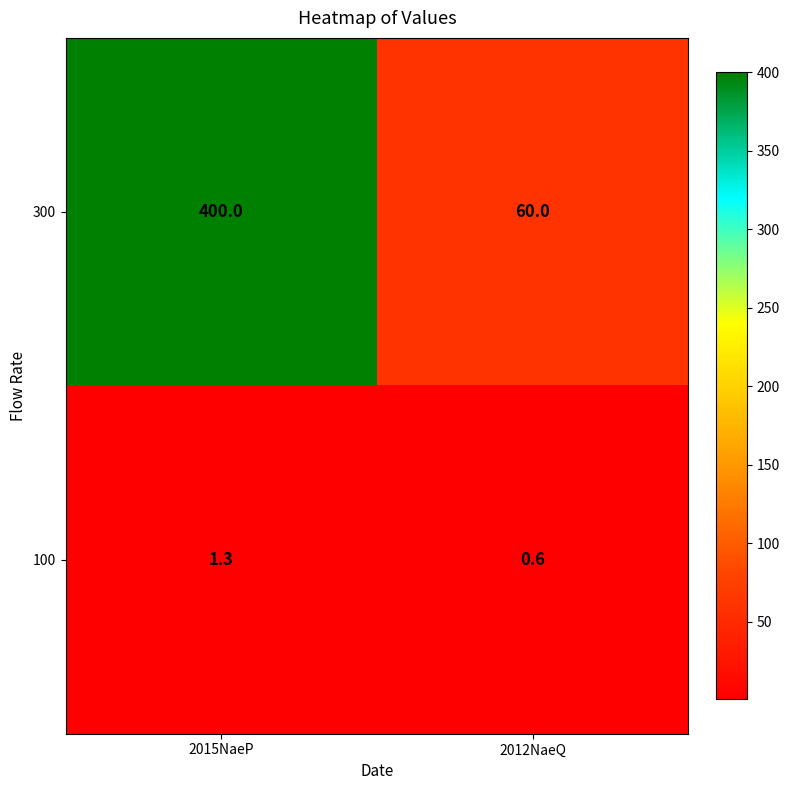

What is the sum of all 100 values?

1.9